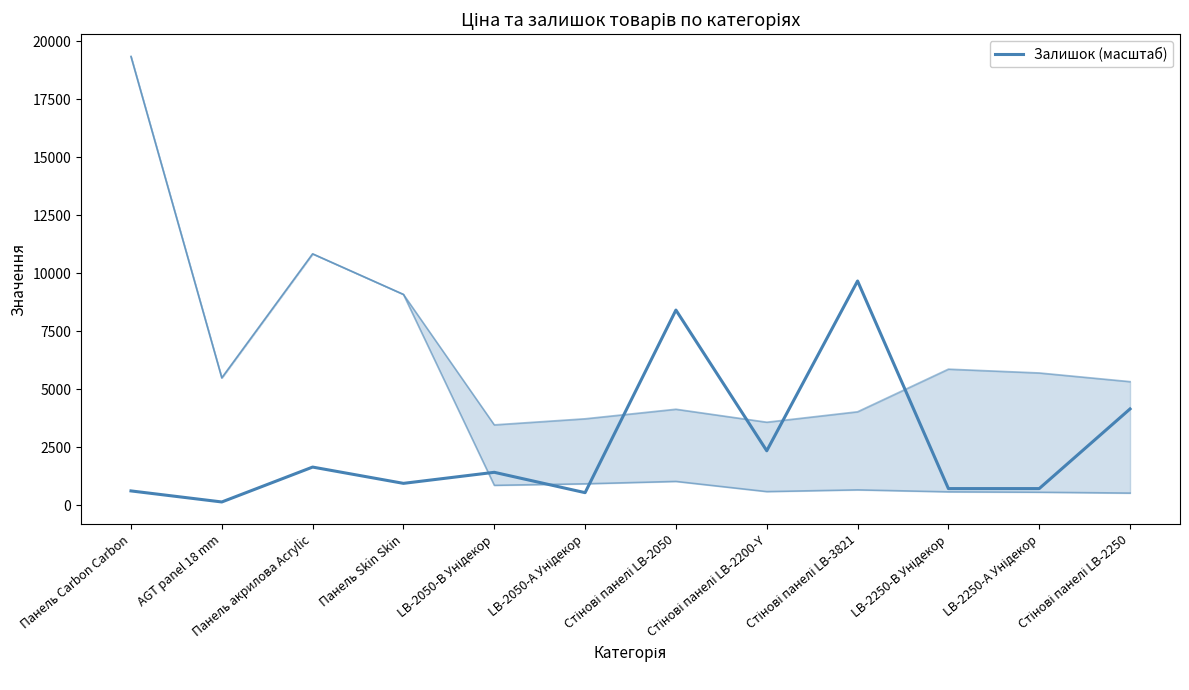

What is the label of the 7th point from the right?

LB-2050-А Унідекор